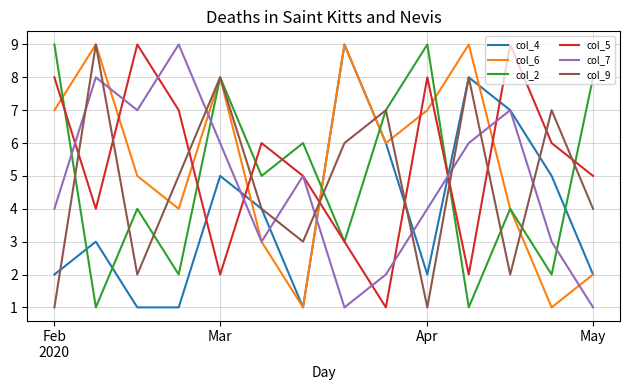

True or false: col_5 and col_9 cross at least once.

True